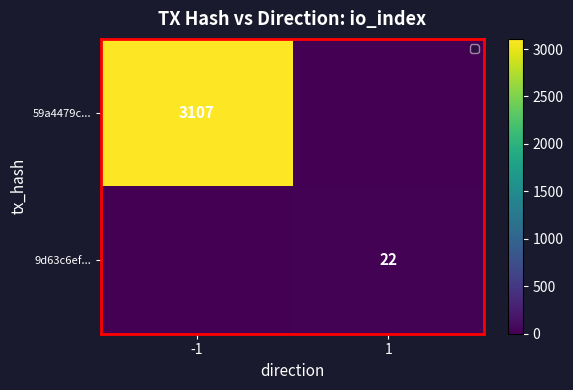

True or false: 9d63c6ef... has a value of 22 at 1.

True